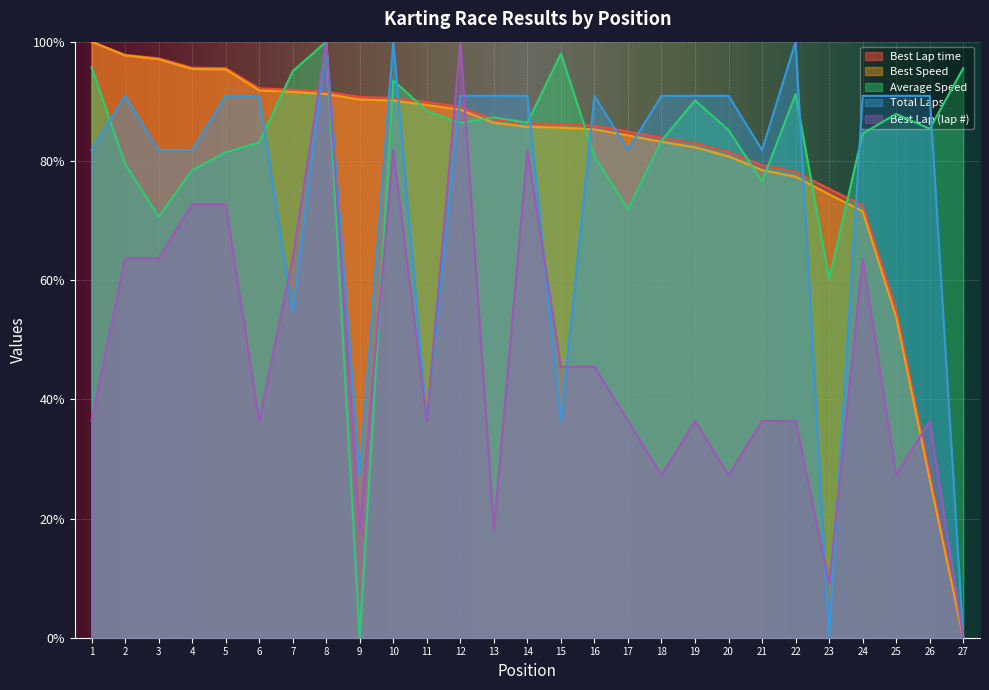

Reading right to left, what are all the values shown in this chart?

Best Lap: 0.0	36.4	27.3	63.6	9.1	36.4	36.4	27.3	36.4	27.3	36.4	45.5	45.5	81.8	18.2	100.0	36.4	81.8	18.2	100.0	63.6	36.4	72.7	72.7	63.6	63.6	36.4
Best Lap time: 0.0	27.5	55.0	72.5	75.3	78.2	79.3	81.5	83.0	83.9	84.9	85.9	86.2	86.3	86.9	89.1	89.8	90.5	90.7	91.6	91.9	92.2	95.6	95.6	97.2	97.8	100.0
Best Speed: 0.0	26.6	53.8	71.5	74.4	77.3	78.5	80.8	82.3	83.2	84.3	85.3	85.6	85.7	86.4	88.6	89.4	90.1	90.3	91.2	91.6	91.8	95.4	95.4	97.1	97.7	100.0
Total Laps: 0.0	90.9	90.9	90.9	0.0	100.0	81.8	90.9	90.9	90.9	81.8	90.9	36.4	90.9	90.9	90.9	36.4	100.0	27.3	100.0	54.5	90.9	90.9	81.8	81.8	90.9	81.8
Average Speed: 95.5	85.4	87.9	84.6	60.1	91.2	76.5	85.2	90.2	83.4	71.9	80.8	98.0	86.4	87.3	86.3	88.4	93.5	0.0	100.0	95.1	83.1	81.4	78.4	70.6	79.5	95.7